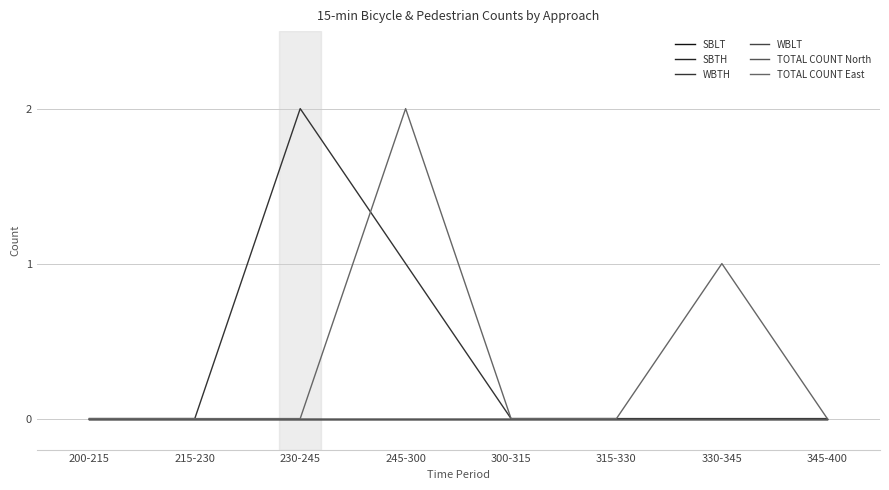

True or false: SBTH and TOTAL COUNT East cross at least once.

False